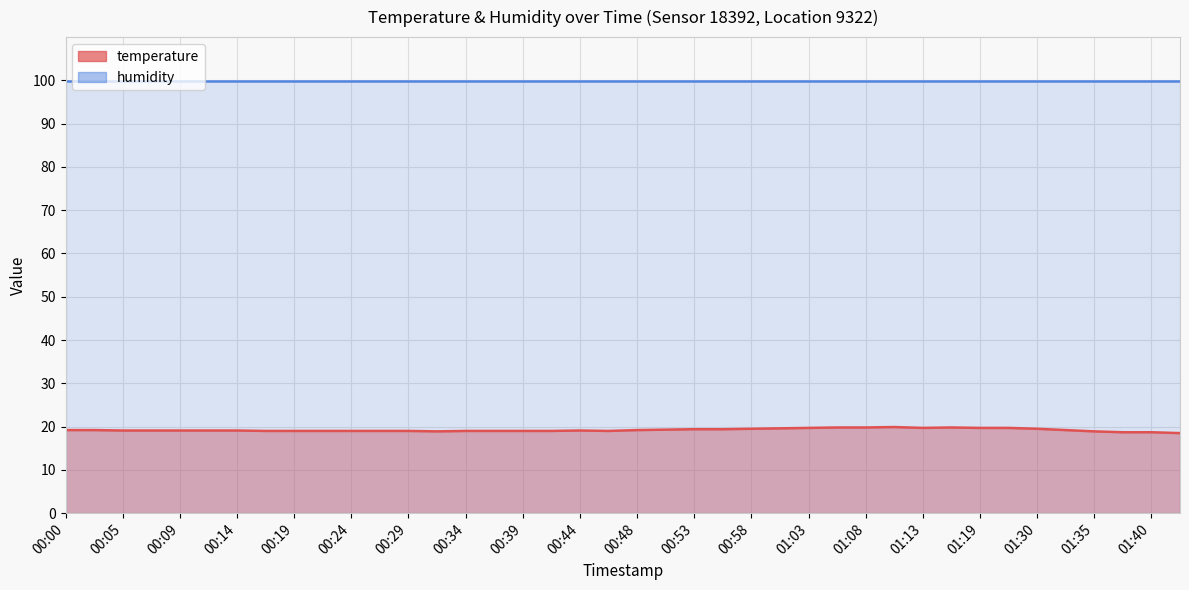

Does the chart display data point markers on the line(s)?

No